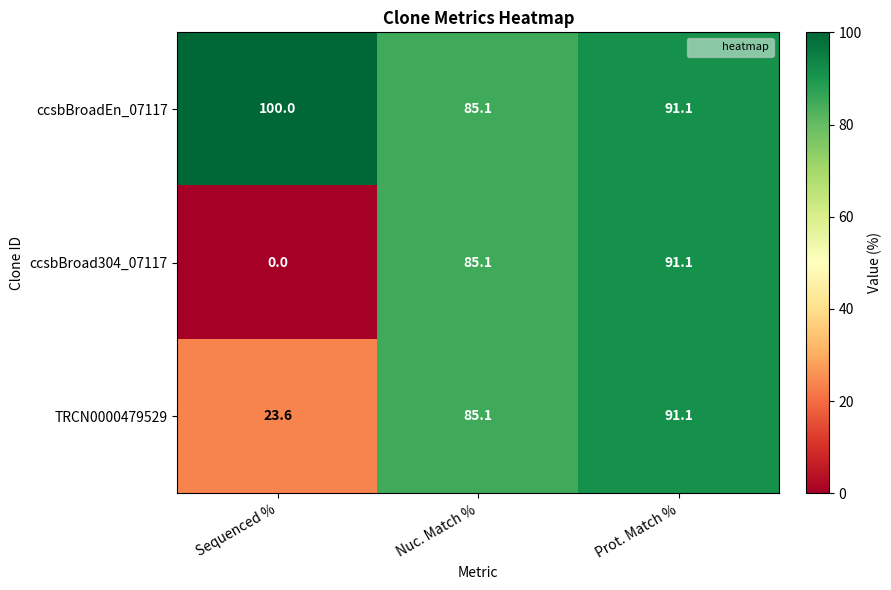

Rank the series at Sequenced % from lowest to highest value.

ccsbBroad304_07117, TRCN0000479529, ccsbBroadEn_07117